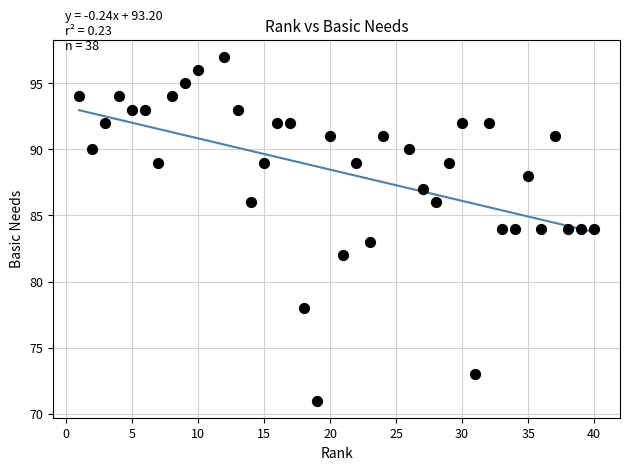

What is the range of Y values (max minus min)?

26